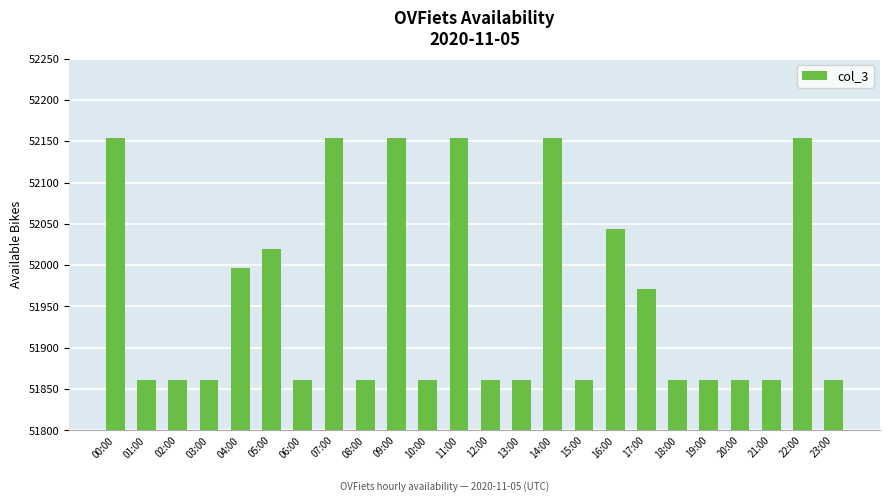

What position from the left is 16:00?

17